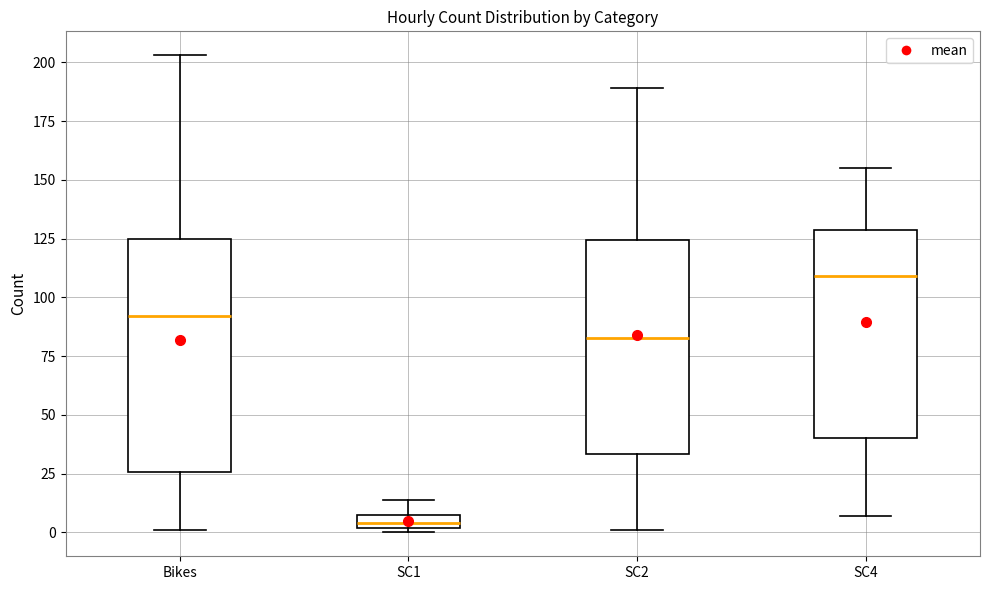

Comparing the boxes themselves (not the whiskers), which one is the tallest?

Bikes